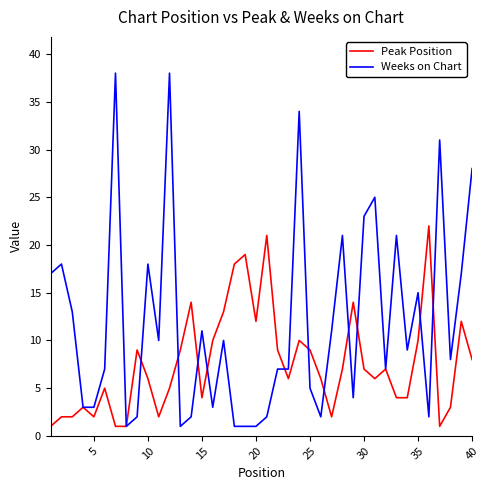

Which series has the largest total across all categories?

Weeks on Chart